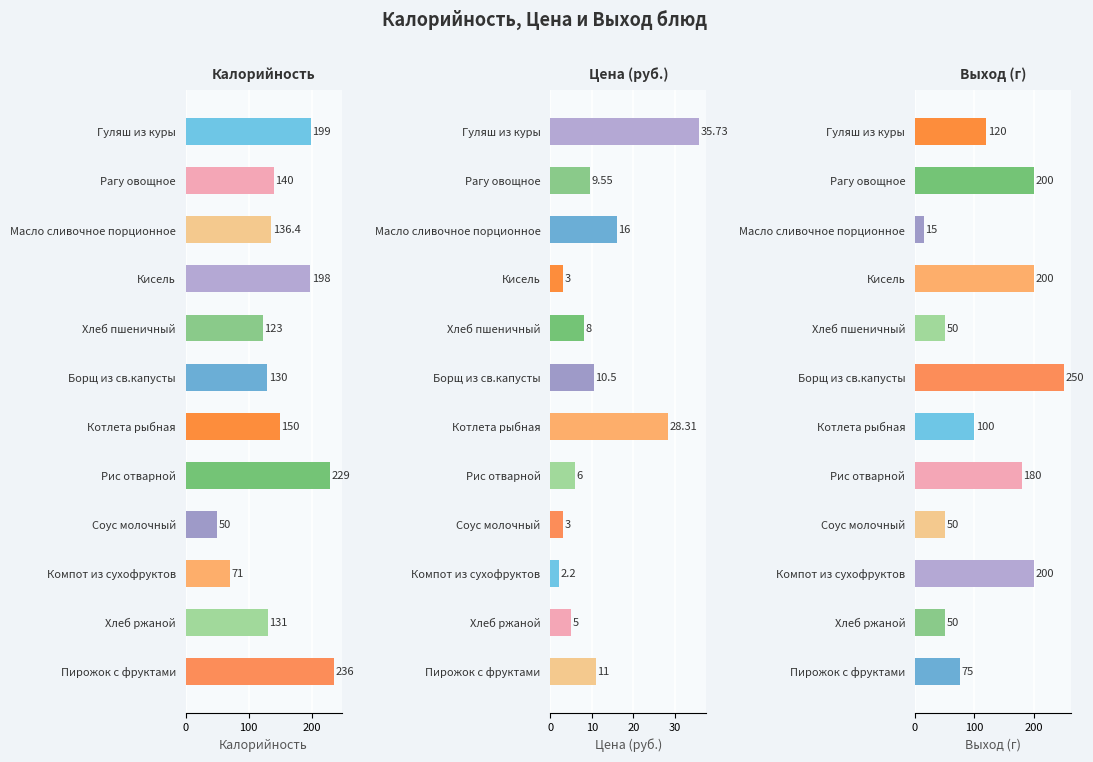

Rank the series by their average value, from highest to lowest.

Калорийность, Выход (г), Цена (руб.)